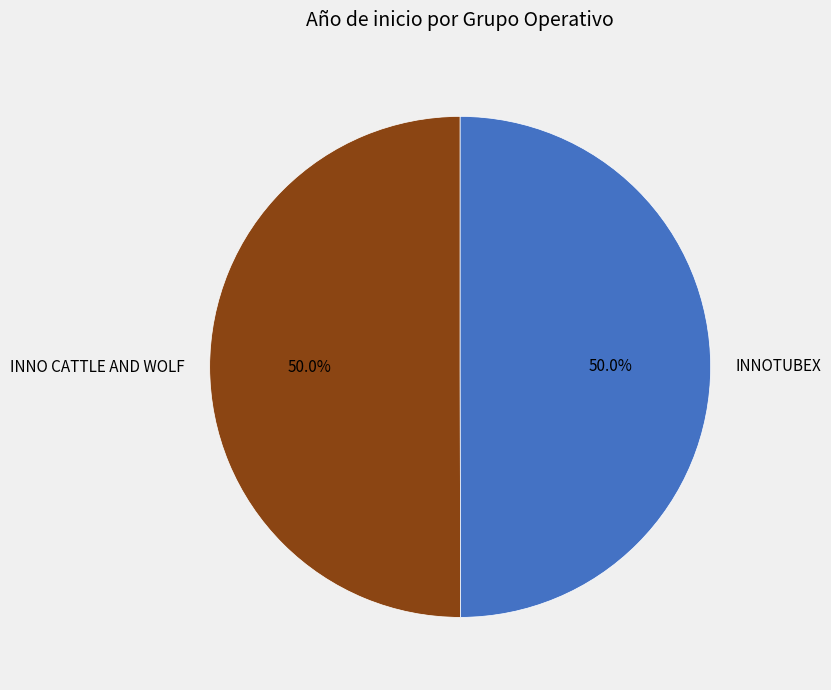

What portion of the pie excludes INNOTUBEX?

50.0%